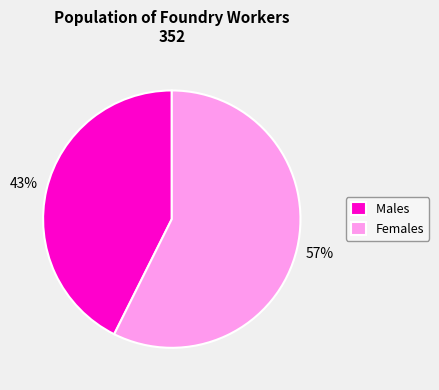

Which slice is the smallest?

Males